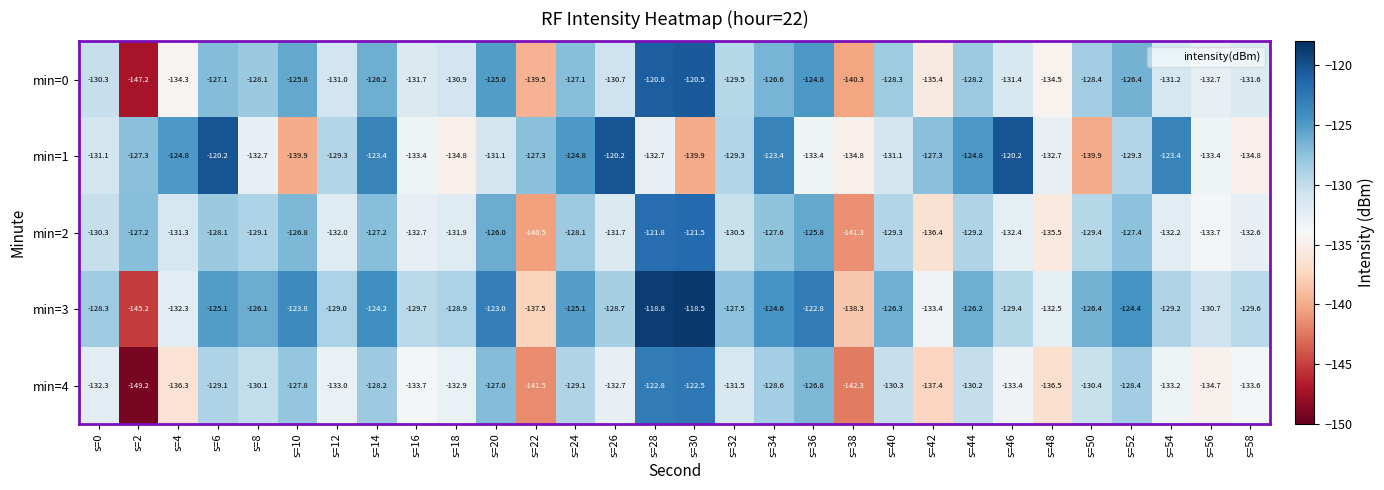

What is the difference between the maximum and minimum values in the min=2 series?

19.8